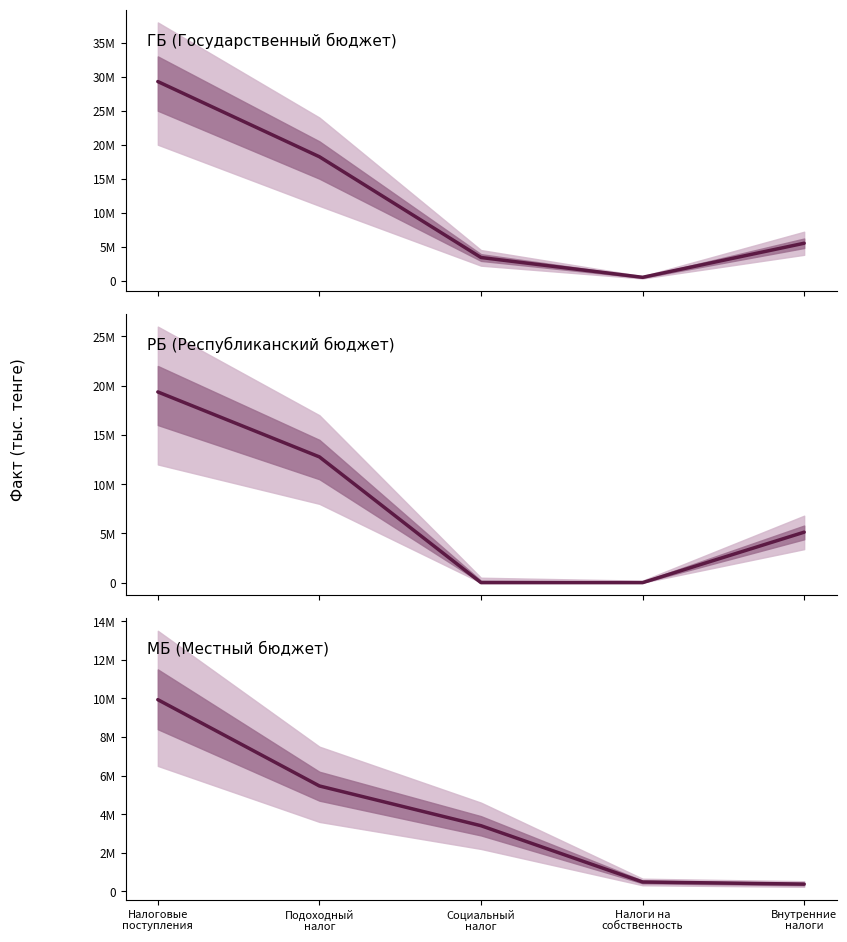

True or false: there are more than 0 points higher than both neighbors.

False